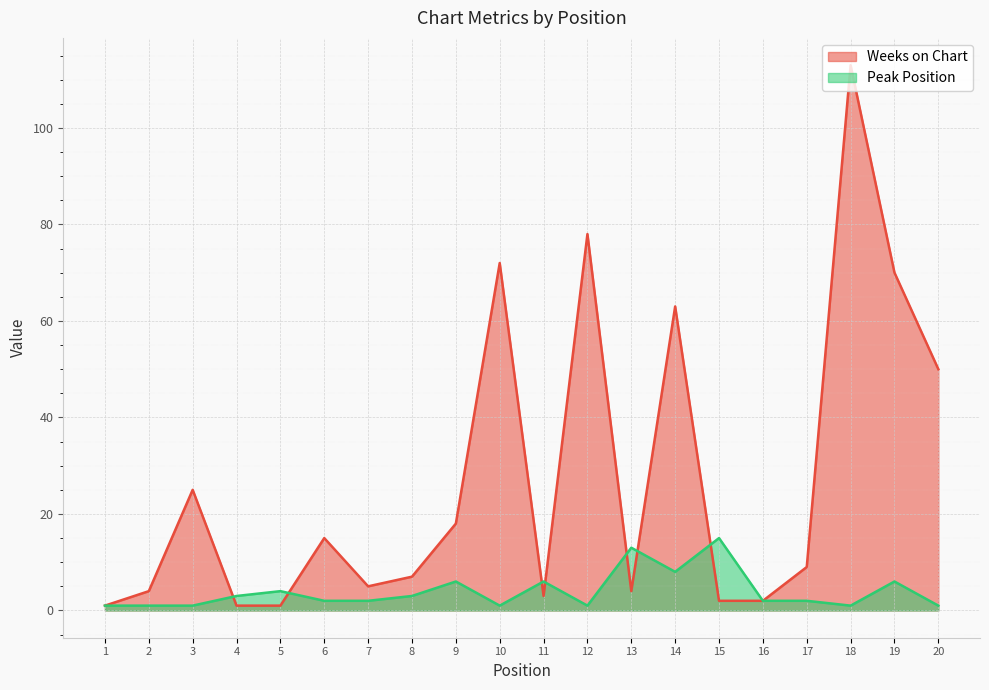

How many values in the Peak Position series are below 2?

7